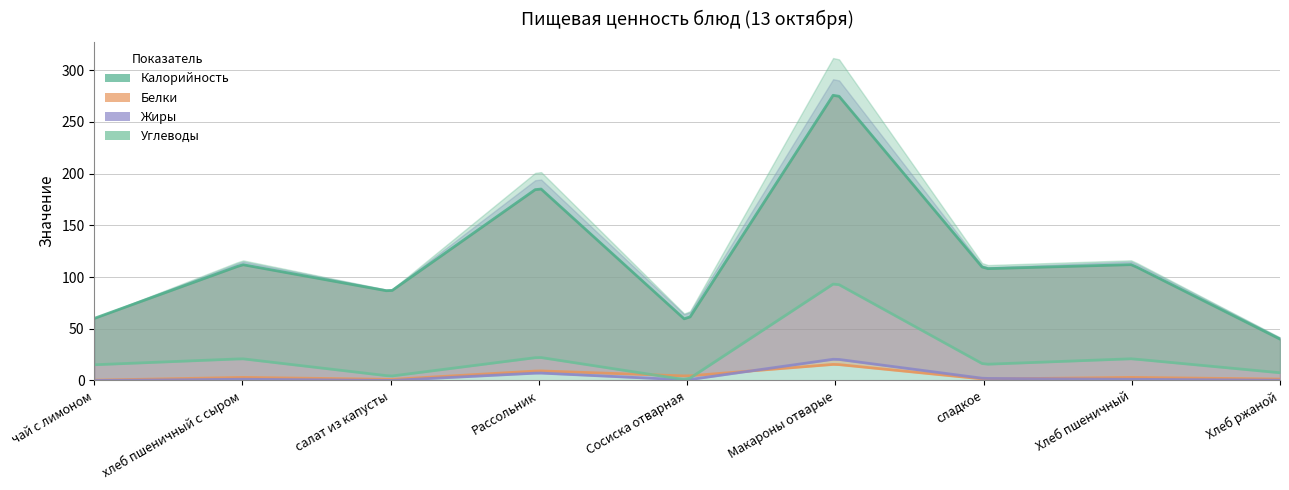

At which label does Калорийность first exceed 108?

хлеб пшеничный с сыром